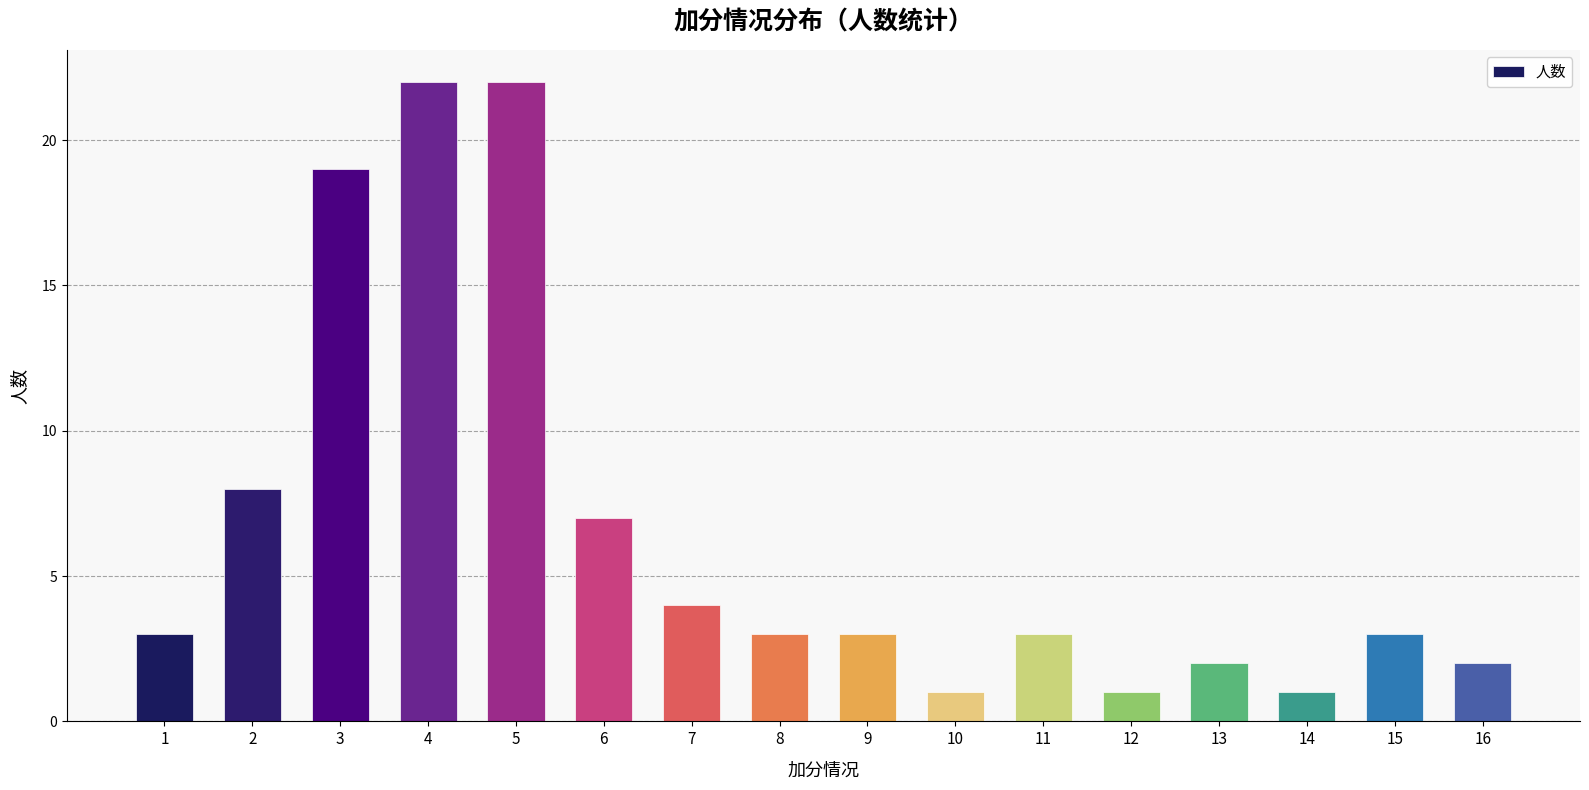

Approximately how many times larger is the value at 2 compared to 9?

2.7